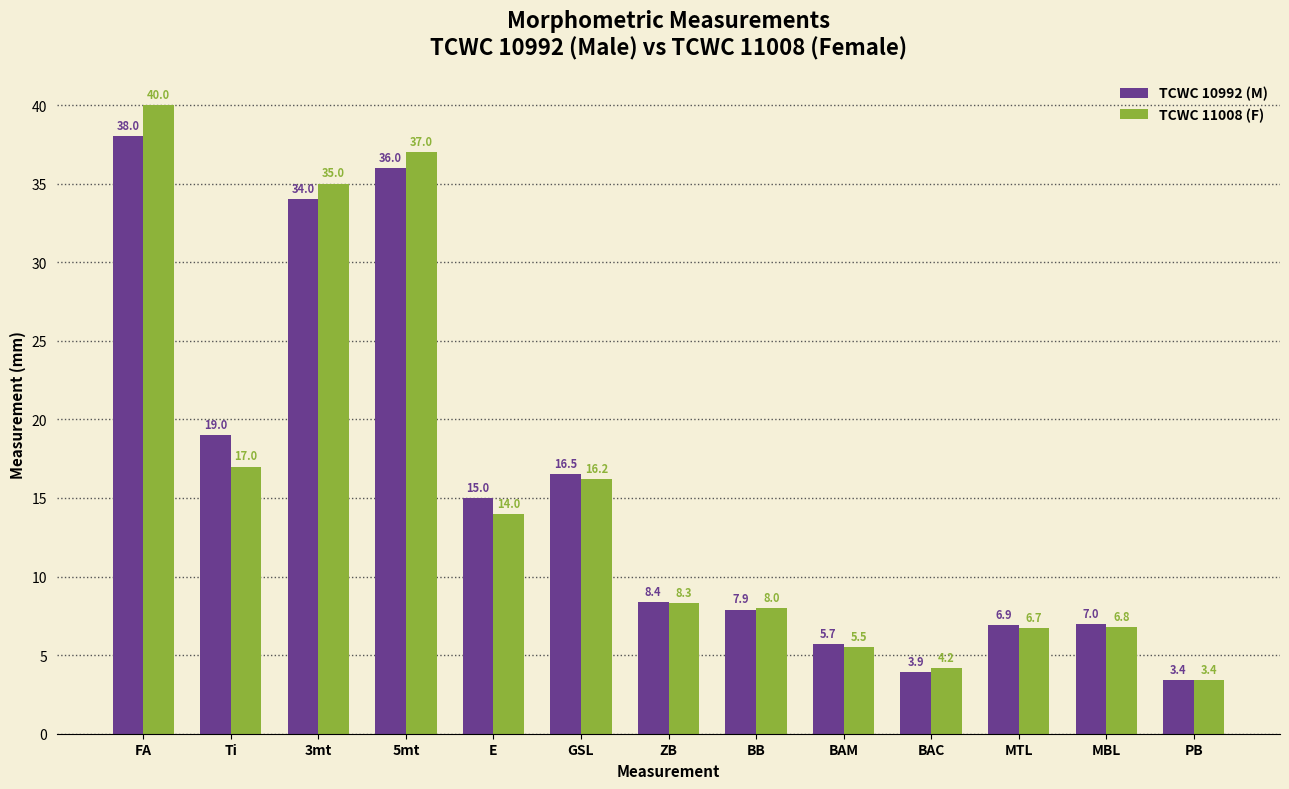

Where does the TCWC 10992 (M) series first go above 8?

FA